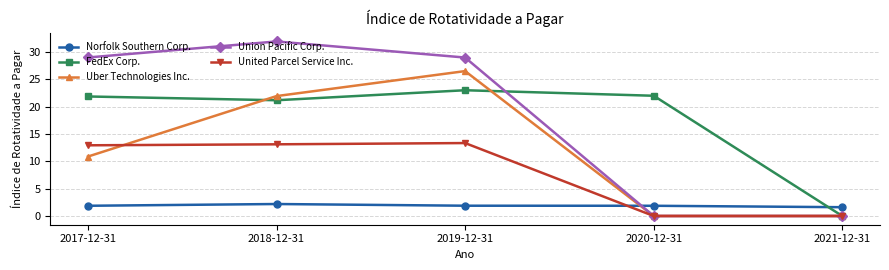

How many intersections are there between Norfolk Southern Corp. and United Parcel Service Inc.?

1